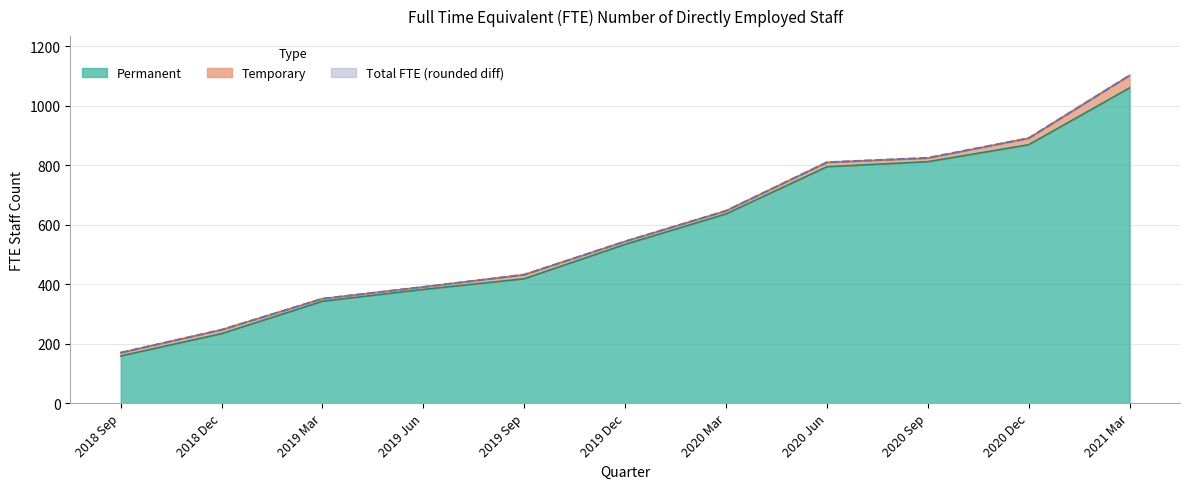

What is the maximum value for Permanent?

1060.0